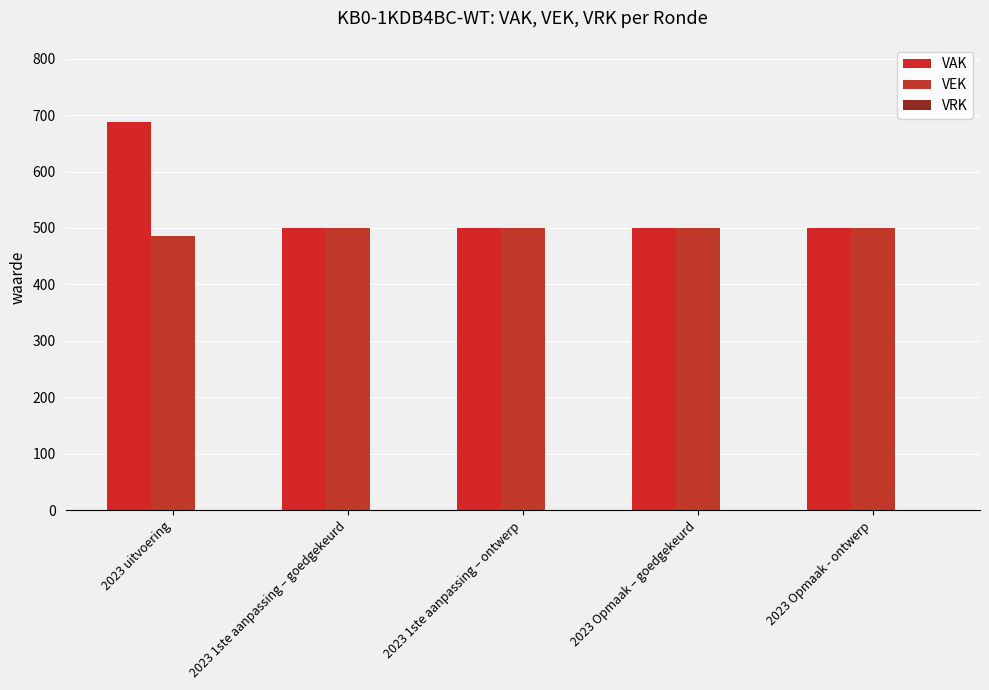

How many distinct data groups are displayed?

2